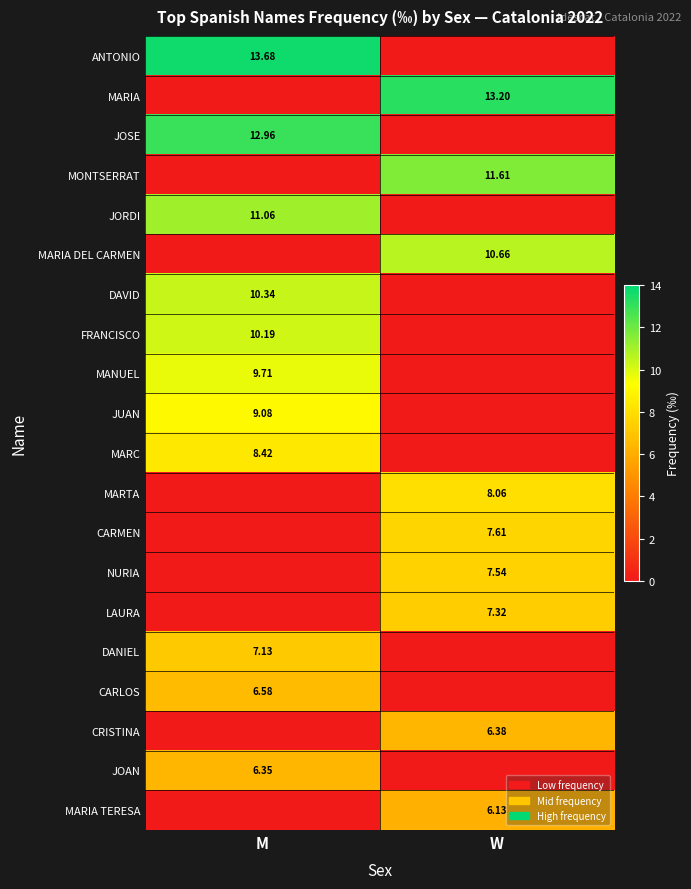

Which category has the highest value in the CARLOS series?

M